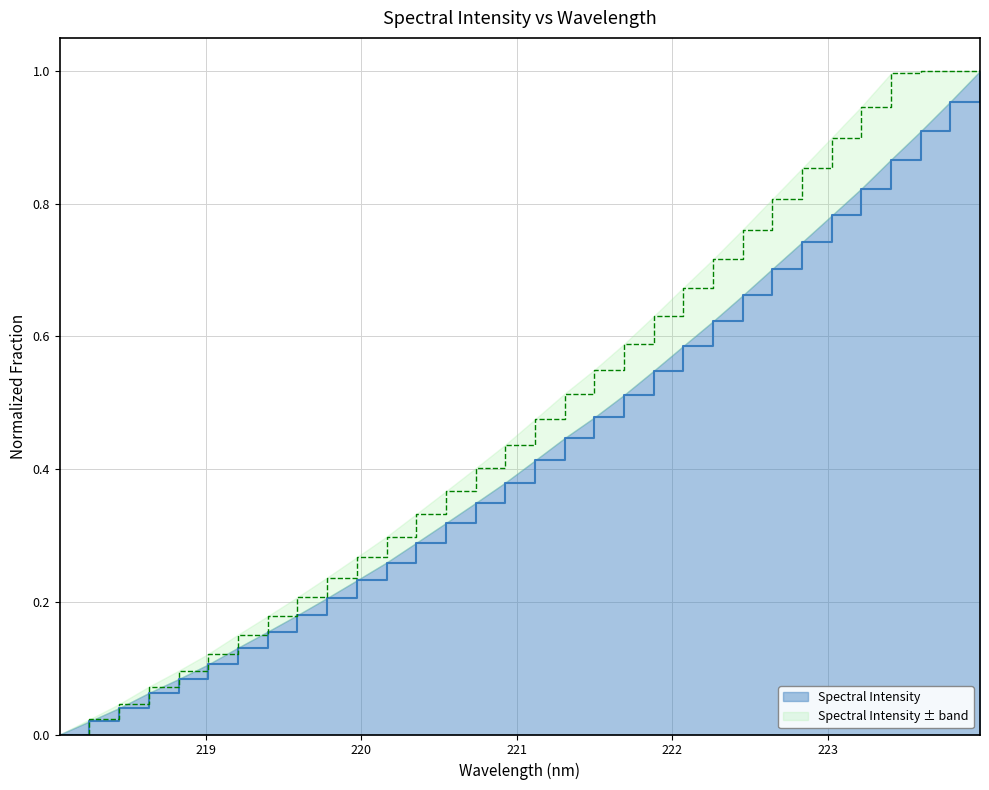

Does the chart have visible grid lines?

Yes